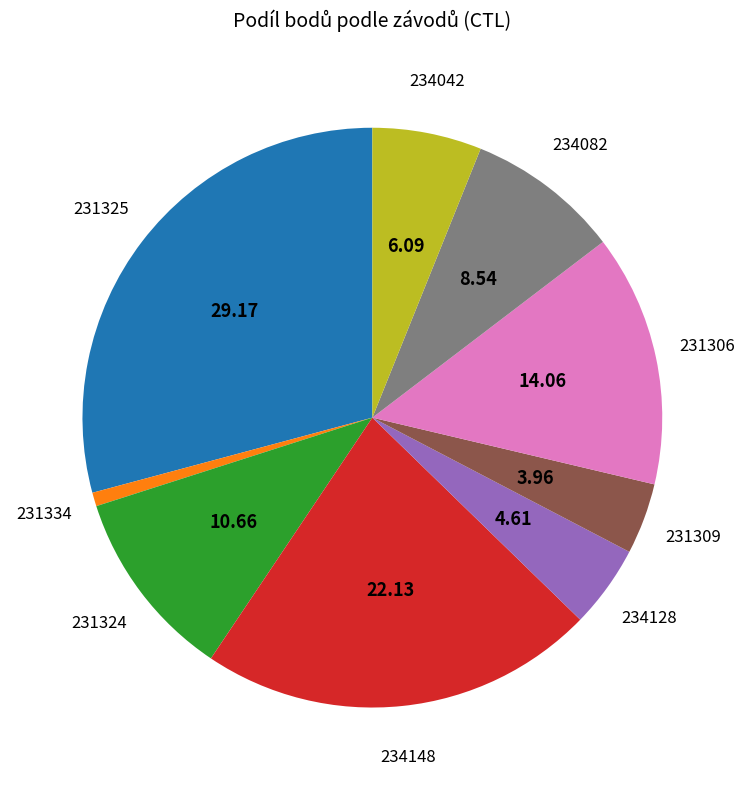

Is there a majority slice in this chart?

No